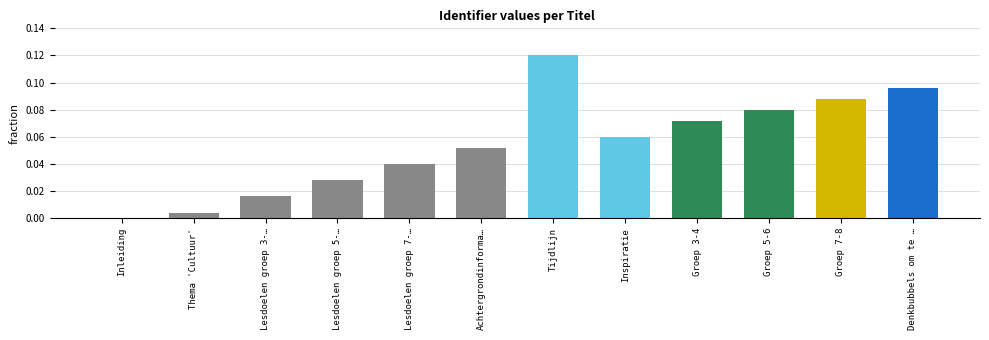

What is the sum of all values?

0.7